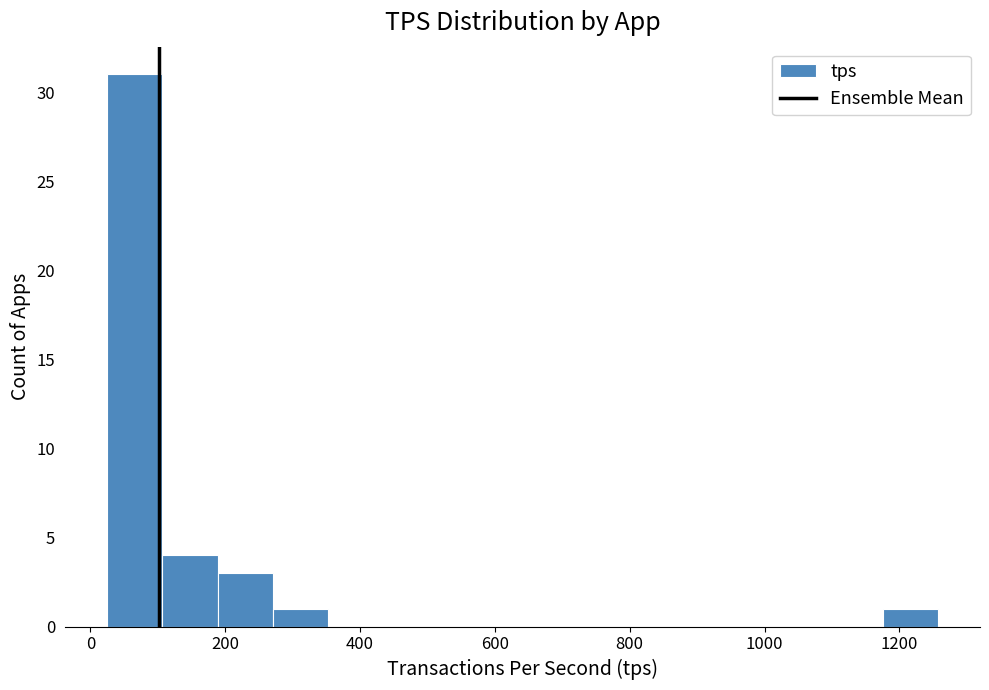

What is the height of the bar covering 1180 to 1260 on the x-axis? Neither the bar edges nor the heights are printed on the chart, so give them approximately, as read against the axes.

1